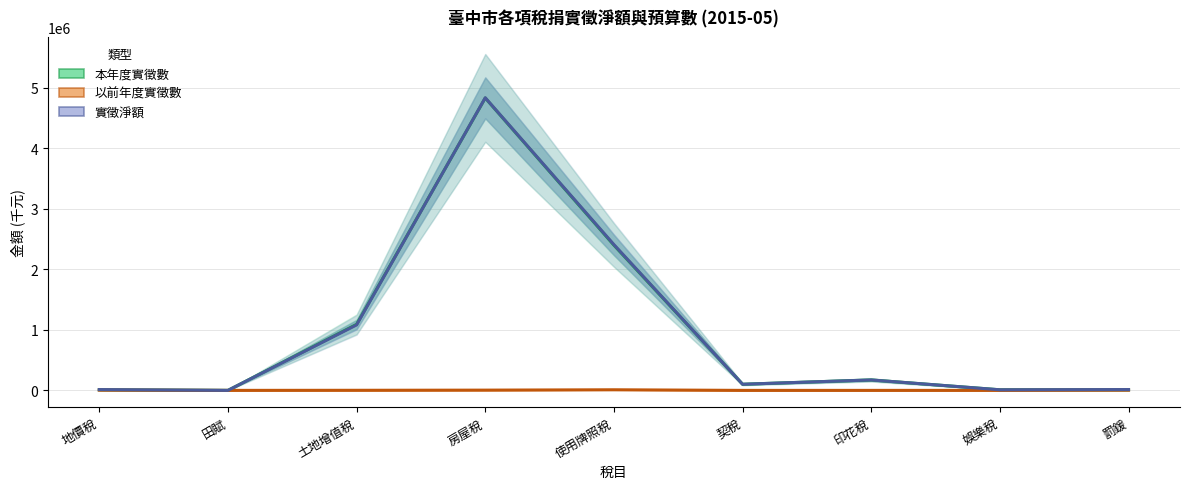

Where is 以前年度實徵數 nearest to the value 5000?

罰鍰